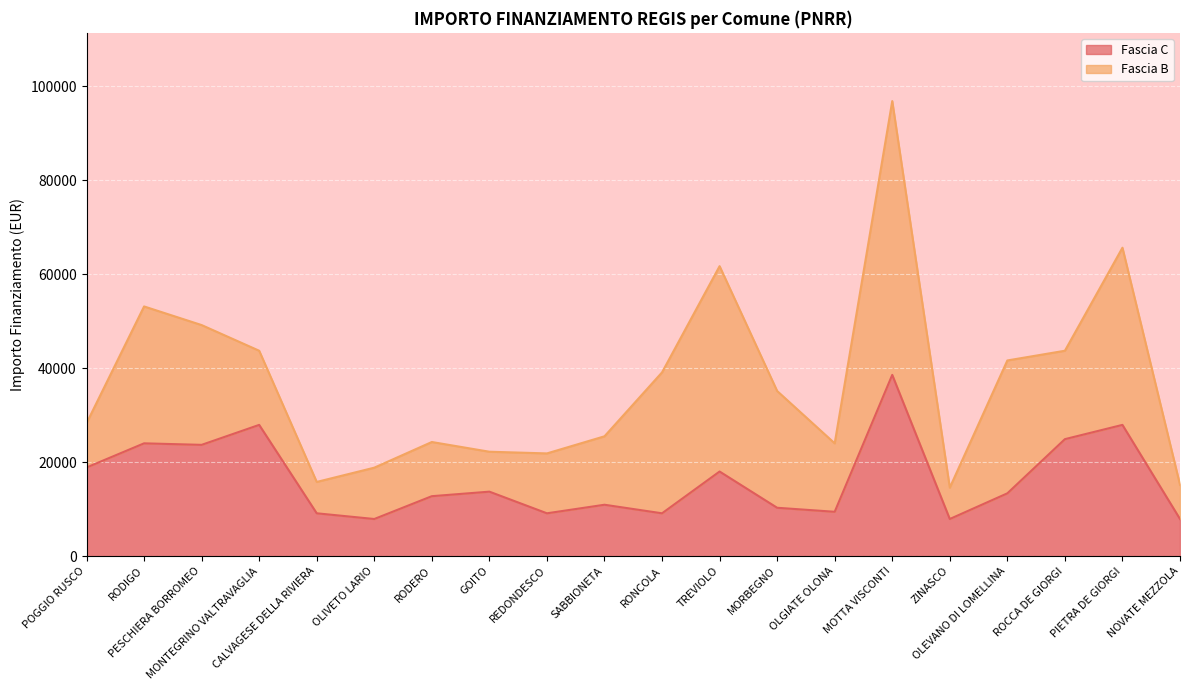

Is it true that the value at REDONDESCO is 9105?

True